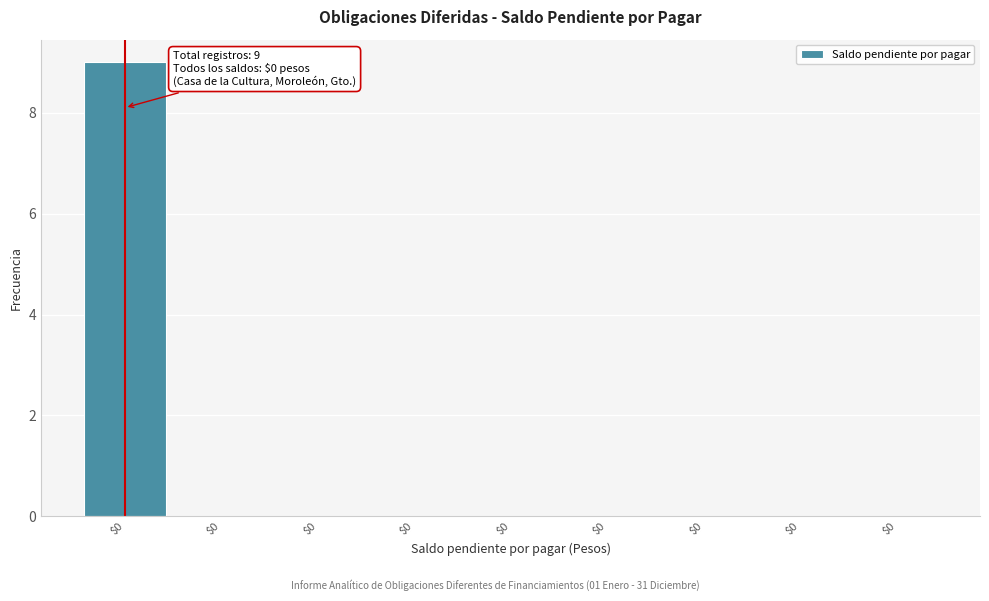

How many data points does each series have?

9